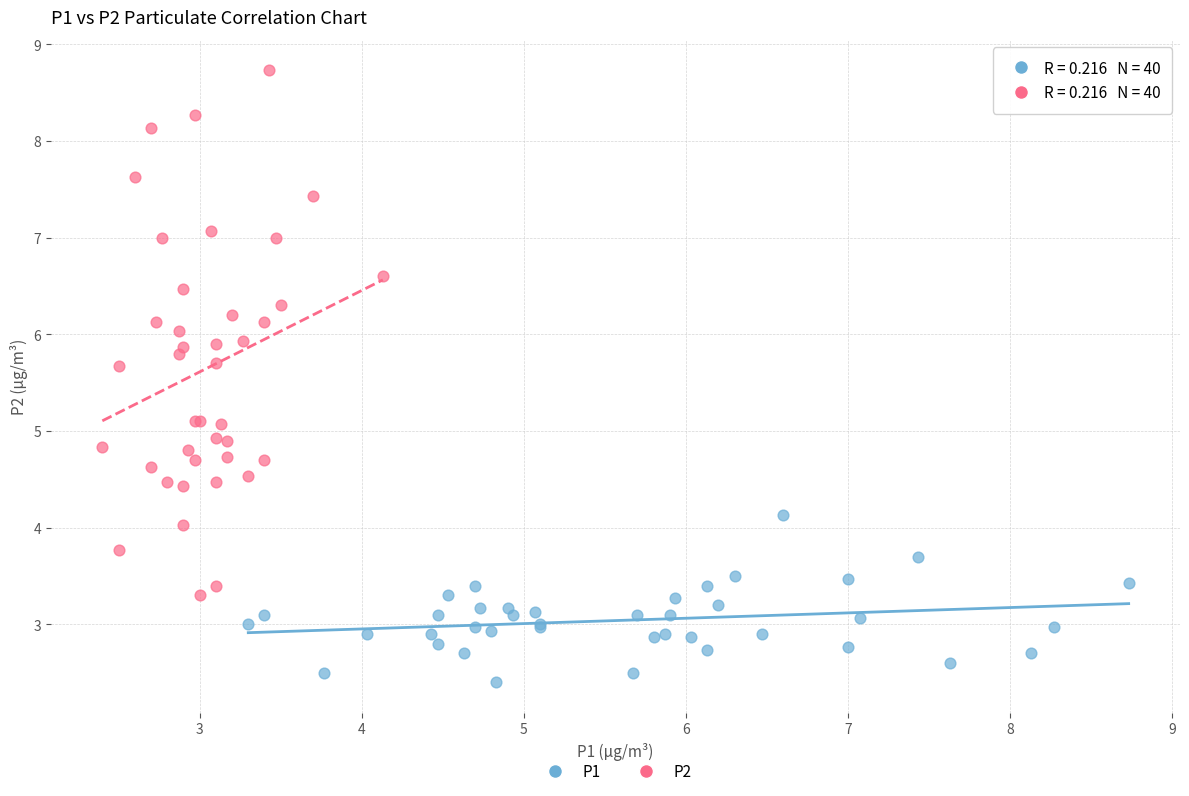

Which series has the largest Y range (max minus min)?

P2